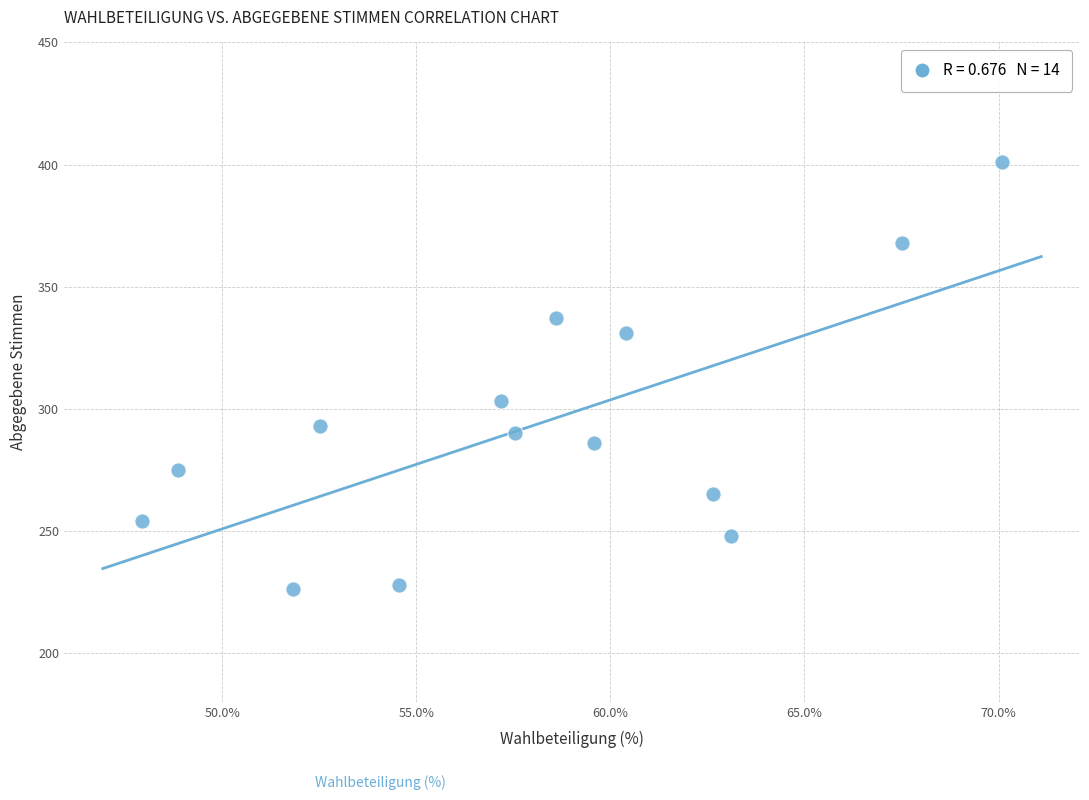

What Y value in the scatter plot is closest to 313?

303